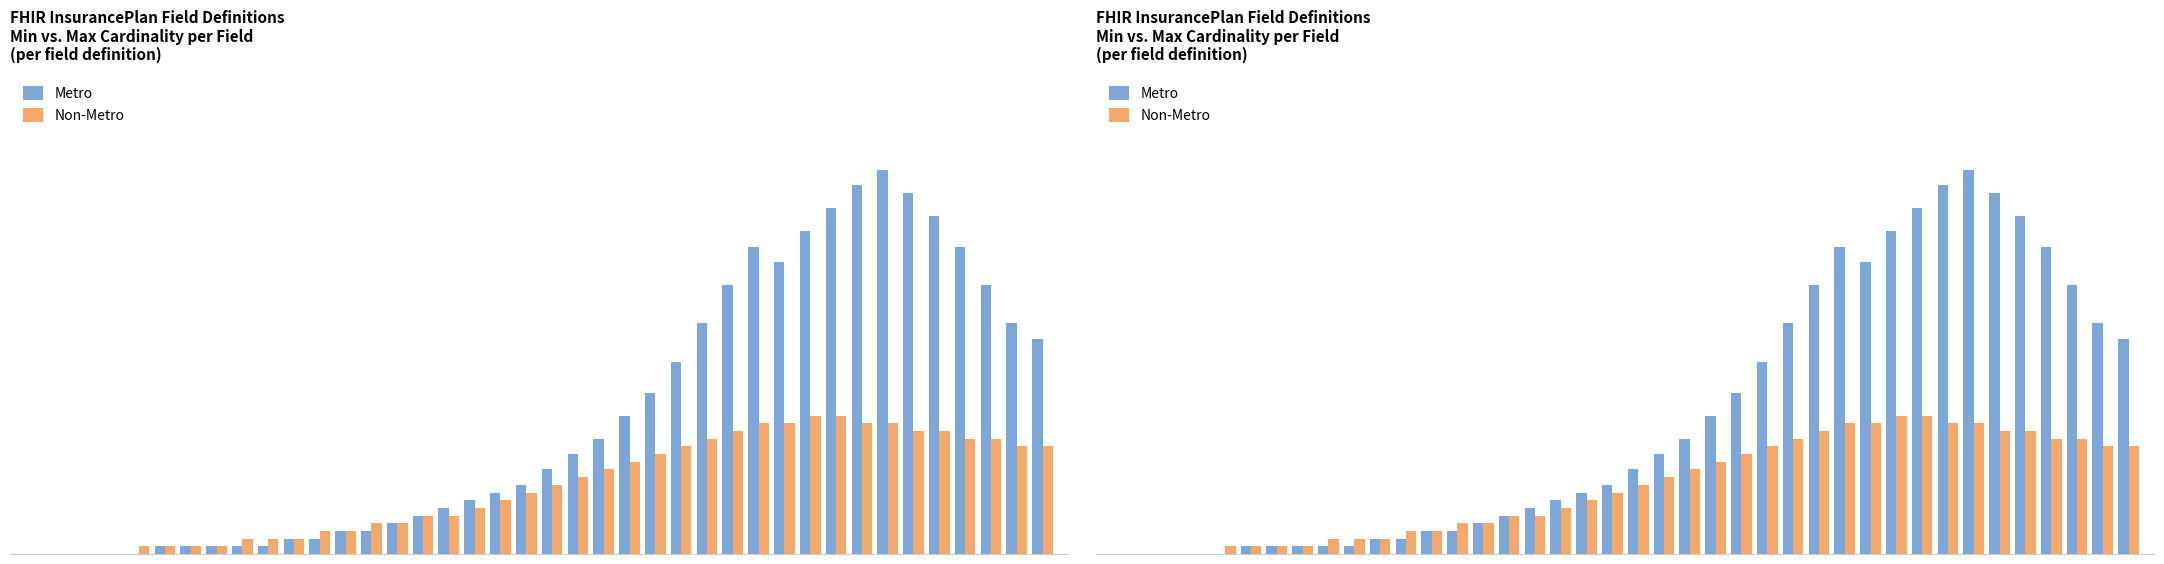

How many values in the Non-Metro series exceed 9?

19